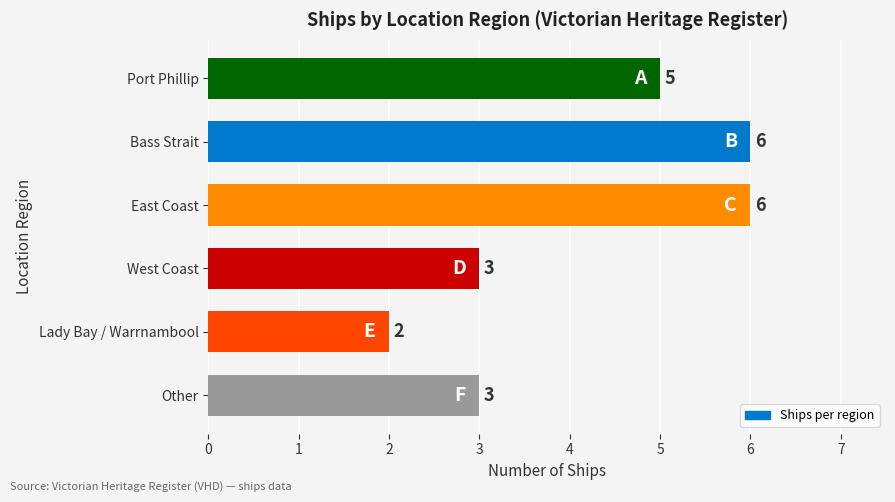

What is the ratio of the value at Lady Bay / Warrnambool to the value at Other?

0.7